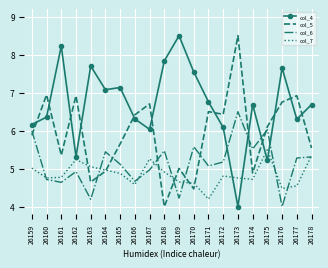

Rank the series at 26161 from highest to lowest value.

col_4, col_5, col_7, col_6